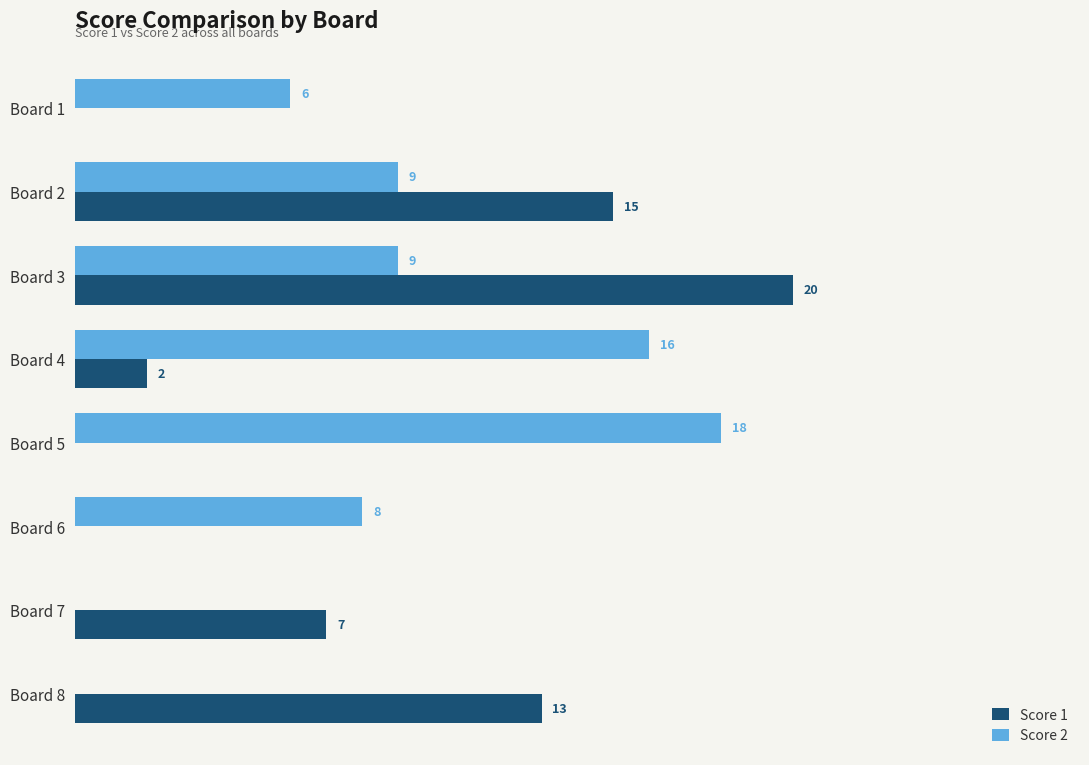

At which label is Score 1 closest to 10?

Board 7